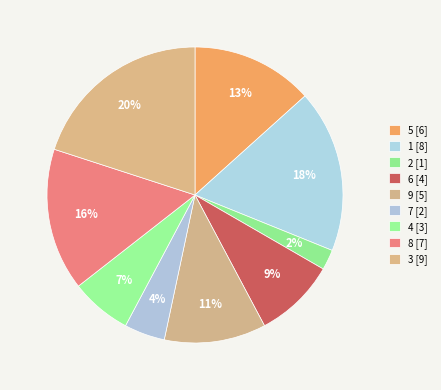

To the nearest percent, what portion does 6 represent?

9%